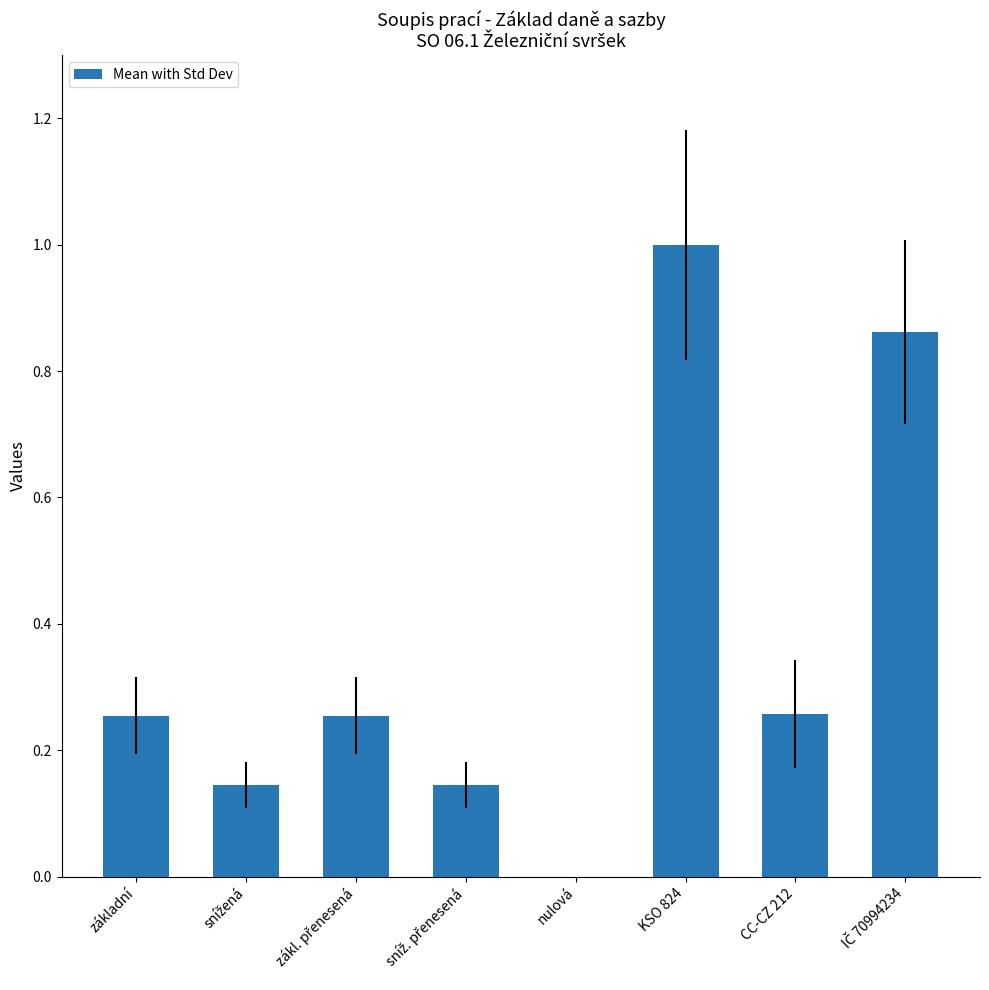

Is it true that the value at nulová is 0.0?

True